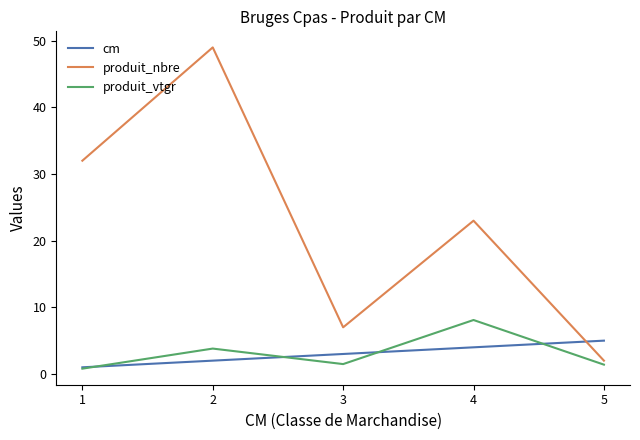

Rank the series by their maximum value, from lowest to highest.

cm, produit_vtgr, produit_nbre